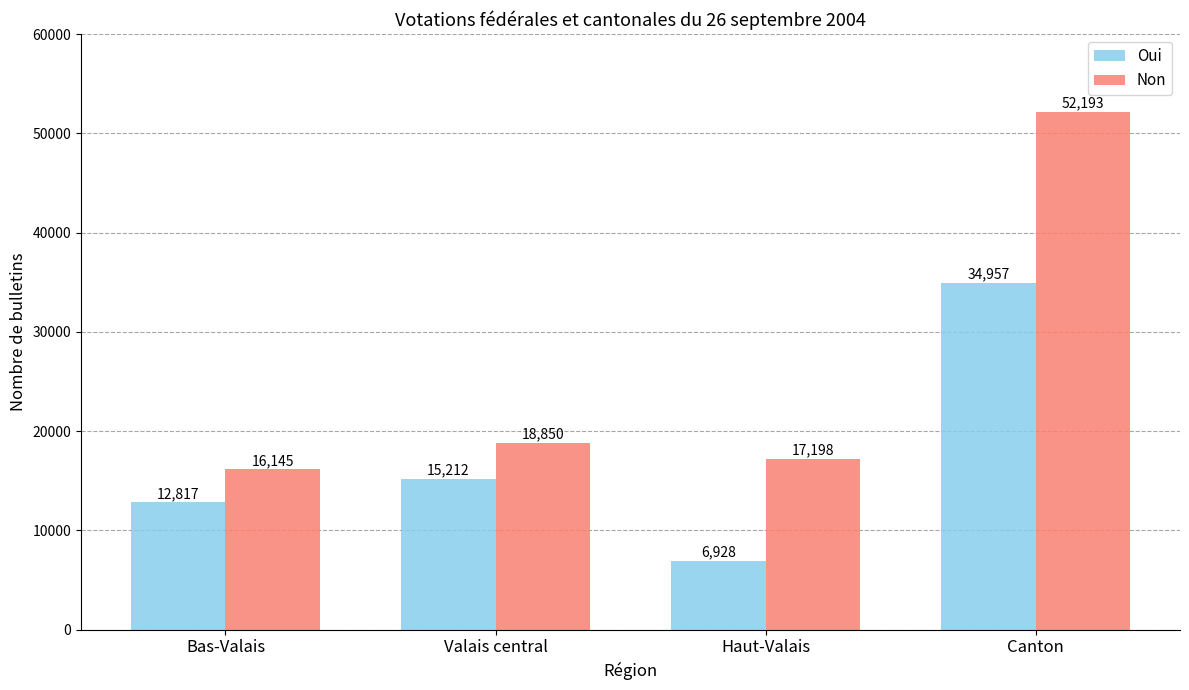

At which label does Oui reach its peak?

Canton